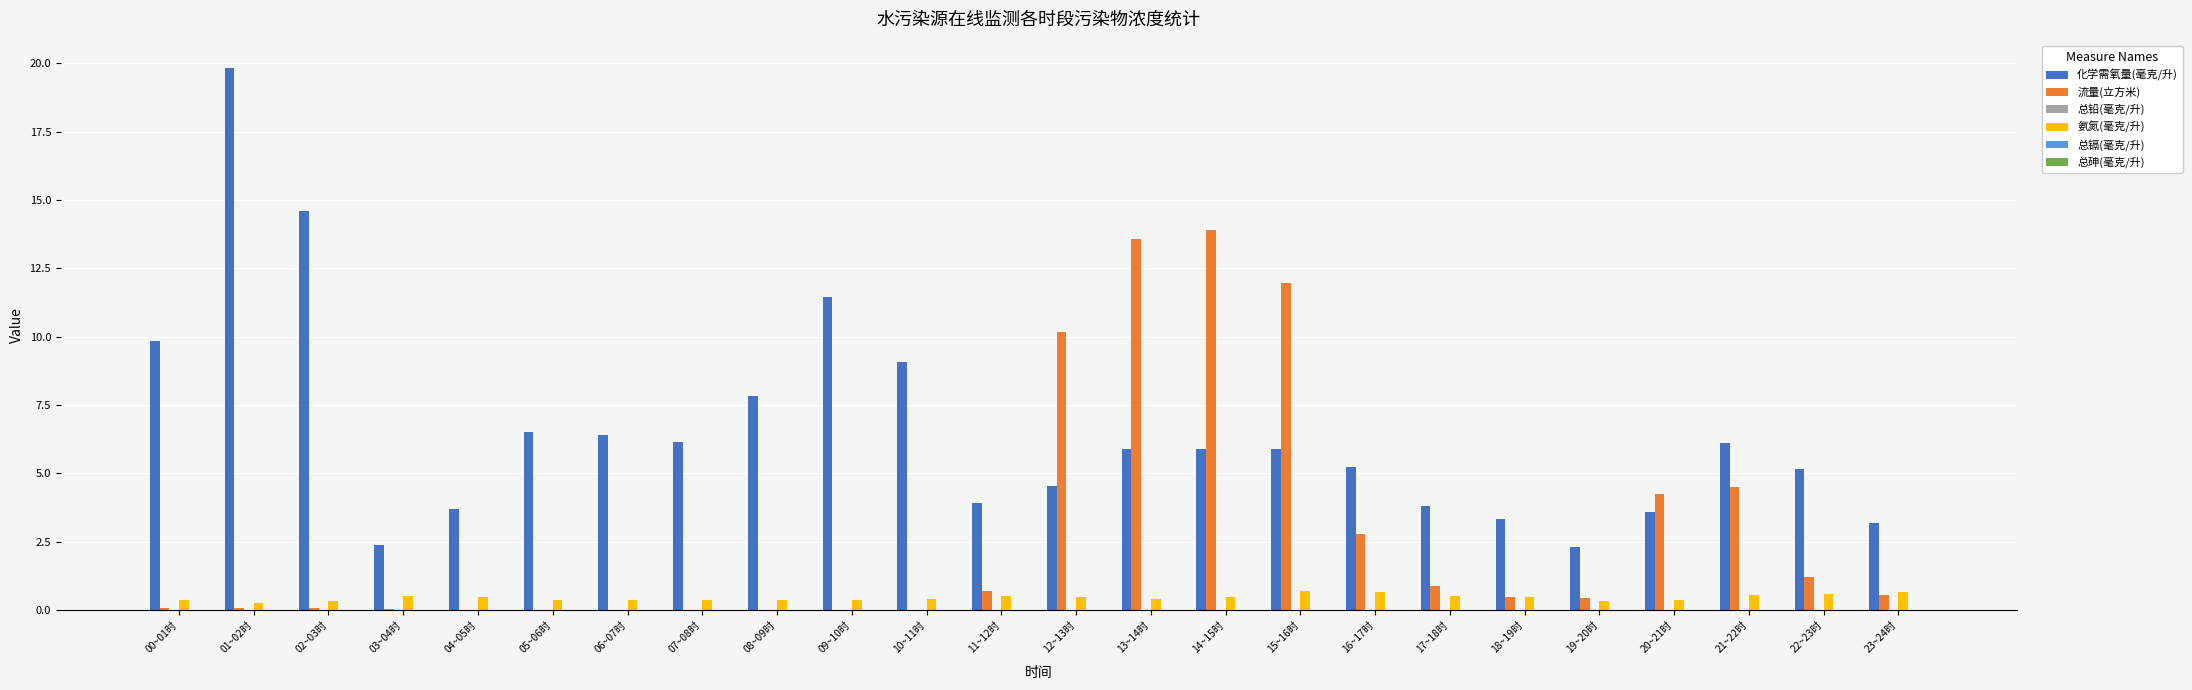

Which series has the largest total across all categories?

化学需氧量(毫克/升)